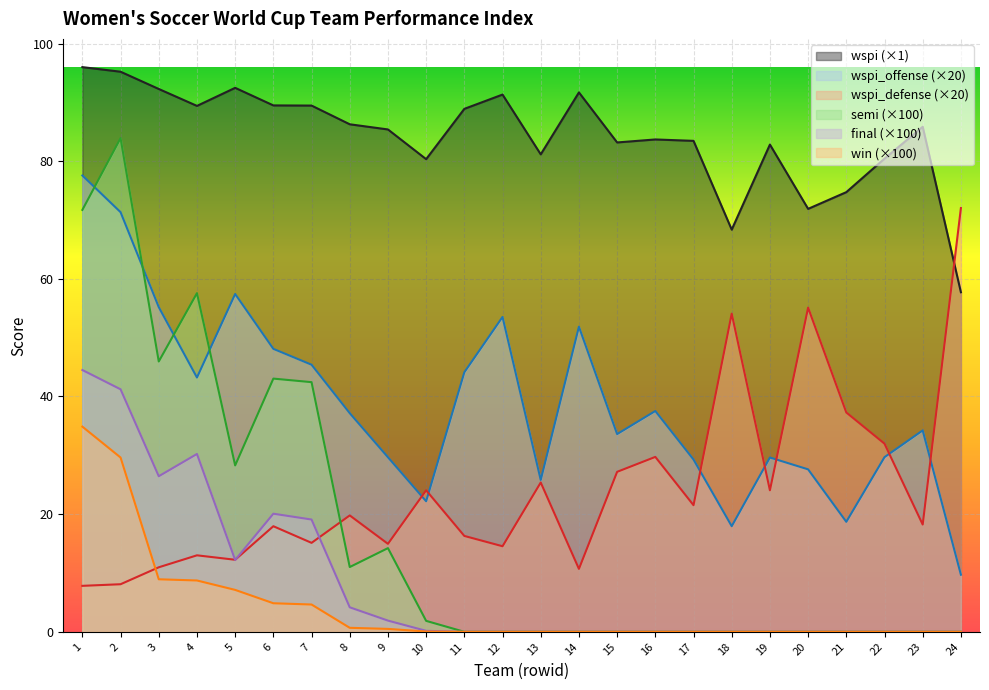

Which series has the largest total across all categories?

wspi (×1)